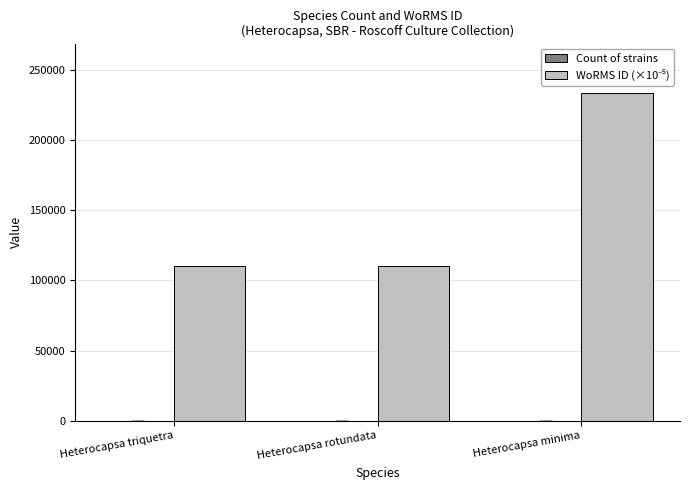

Which label corresponds to the largest value in the chart?

Heterocapsa minima